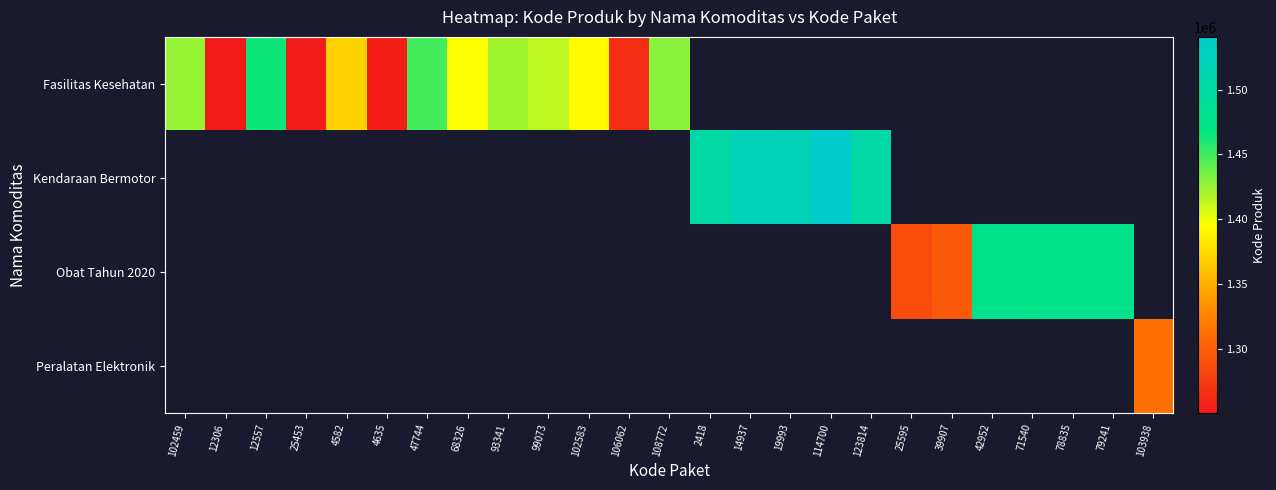

The Fasilitas Kesehatan series shows 718170.9 at 25453. True or false?

False